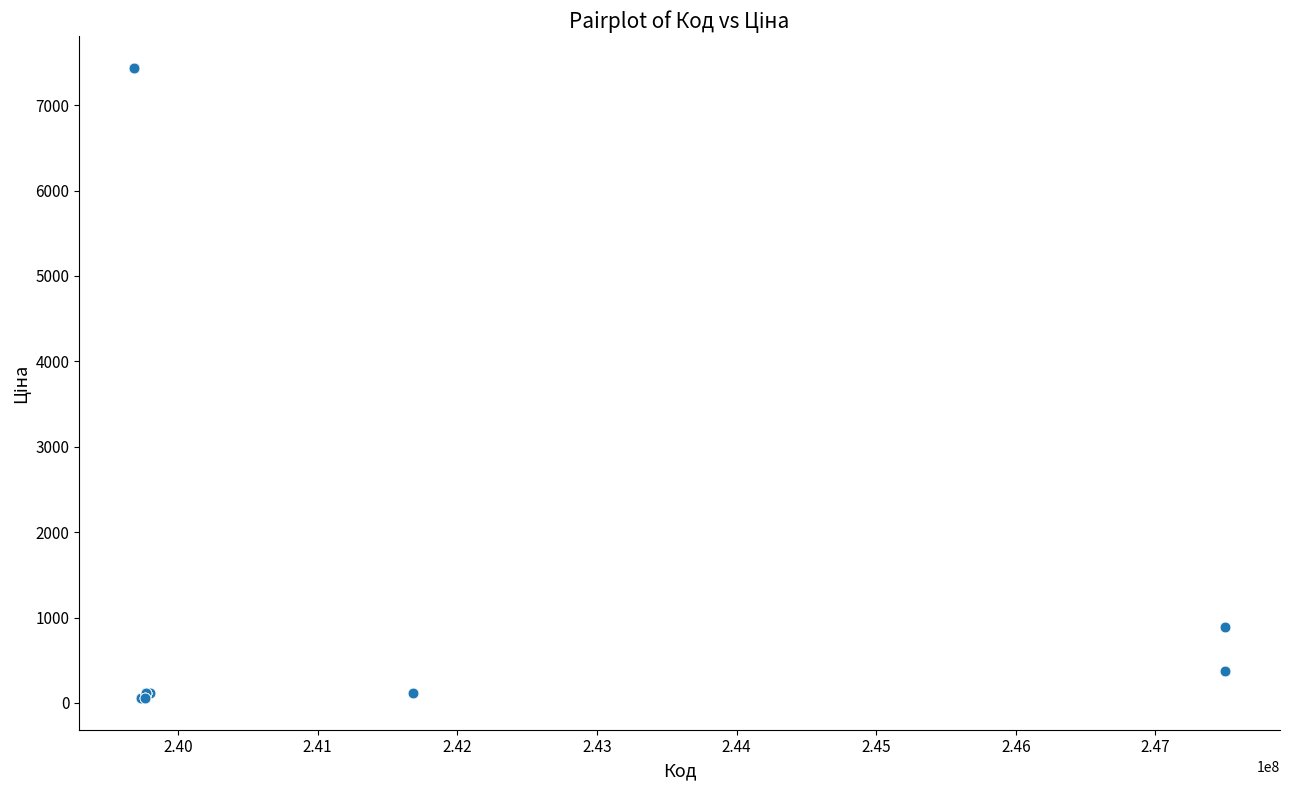

What Y value in the scatter plot is closest to 3746?

893.3